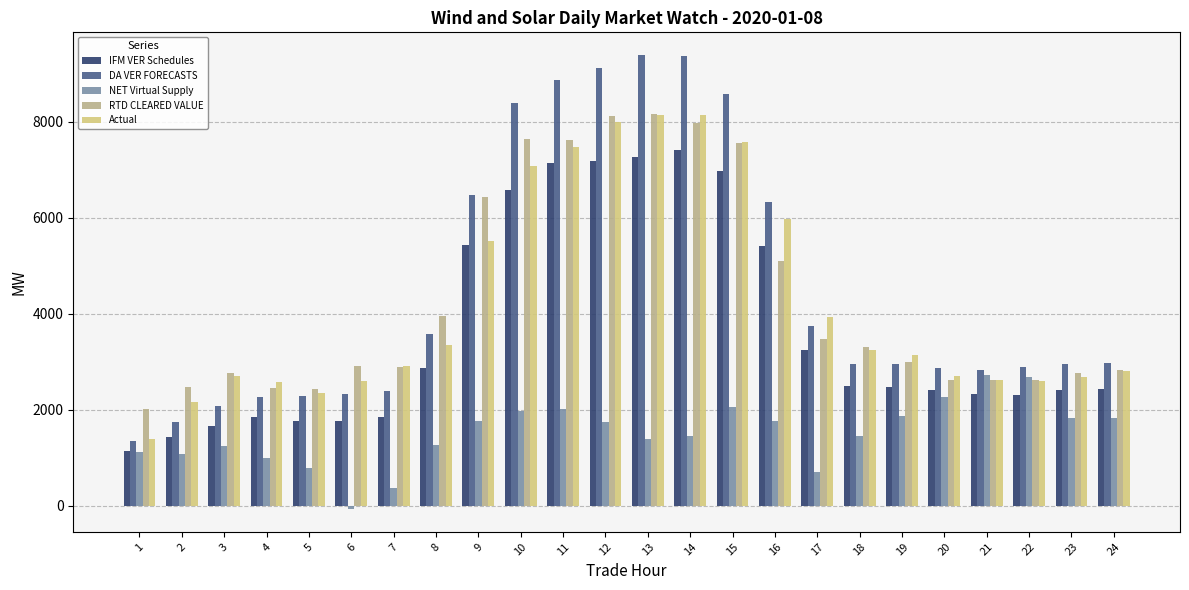

Which series has the largest total across all categories?

DA VER FORECASTS